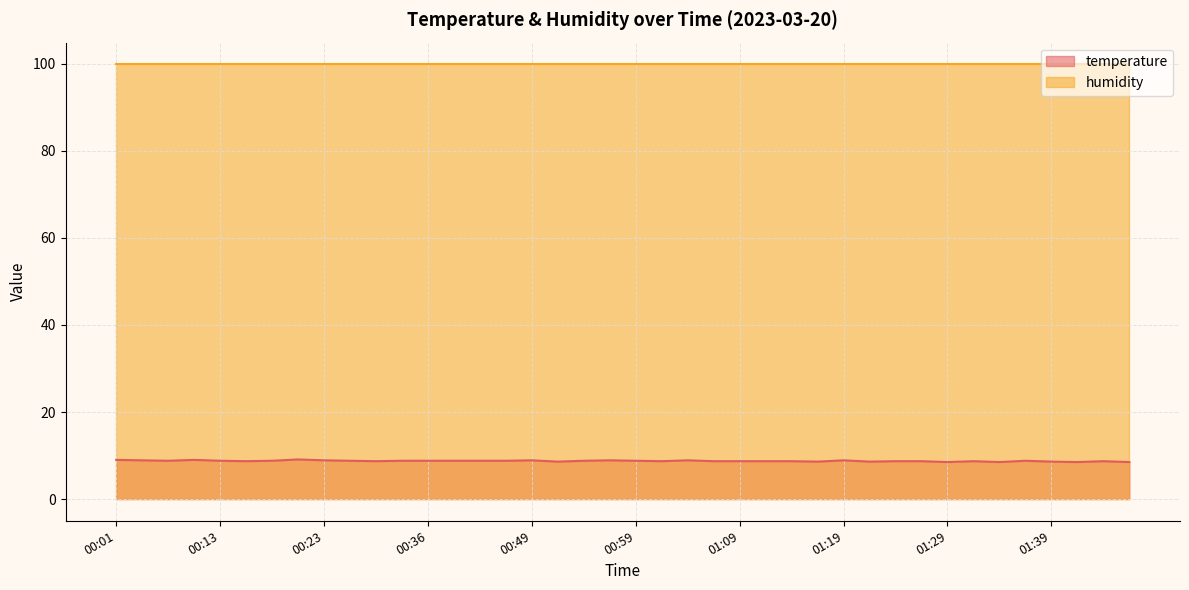

True or false: the data has more than 1 interior local peaks.

True